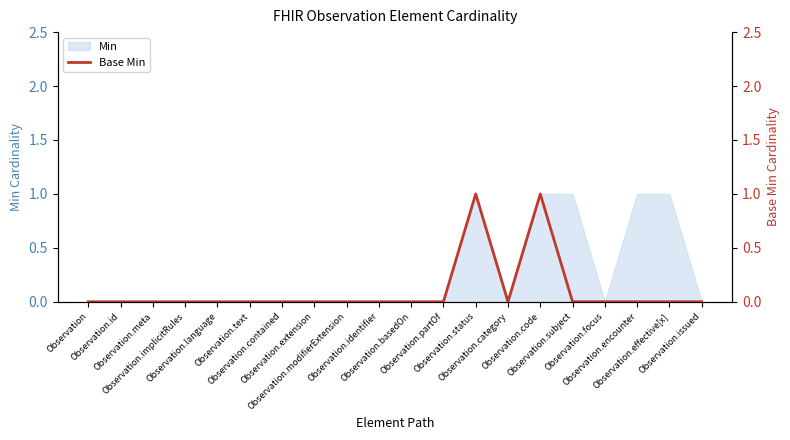

Is it true that the value at Observation.encounter is 0?

False